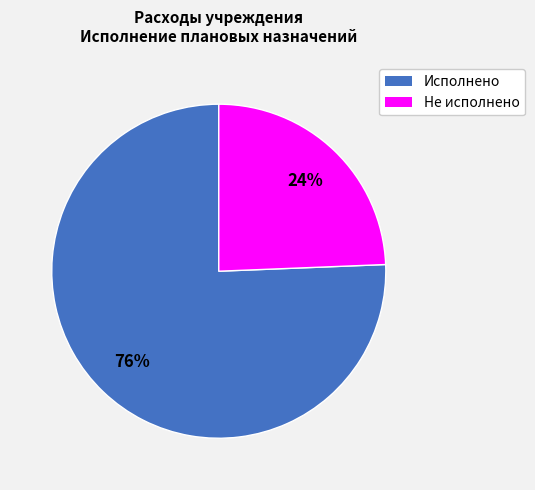

To the nearest percent, what is the average slice percentage?

50%